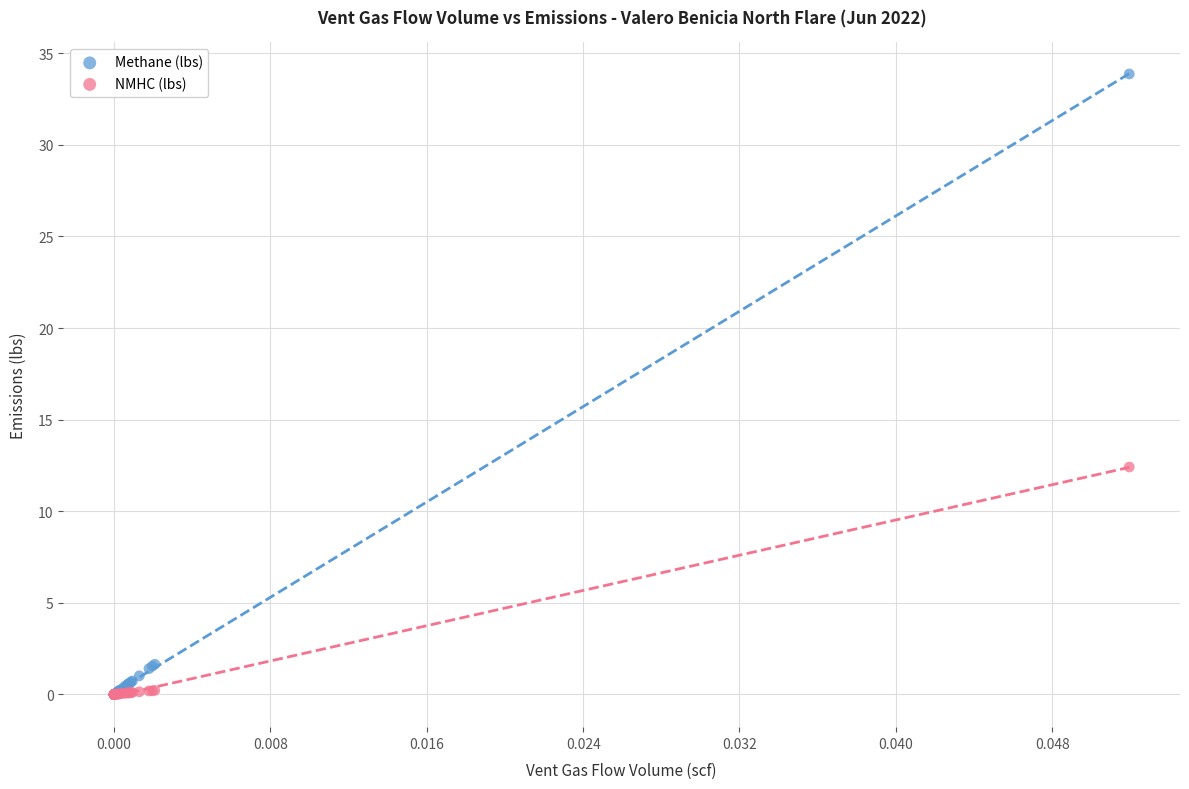

In the Methane (lbs) series, what Y value is closest to 16?

1.6